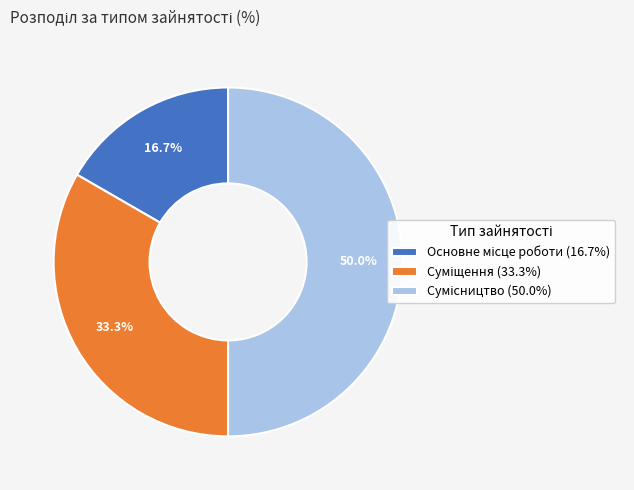

Which category has the biggest portion of the pie?

Сумісництво